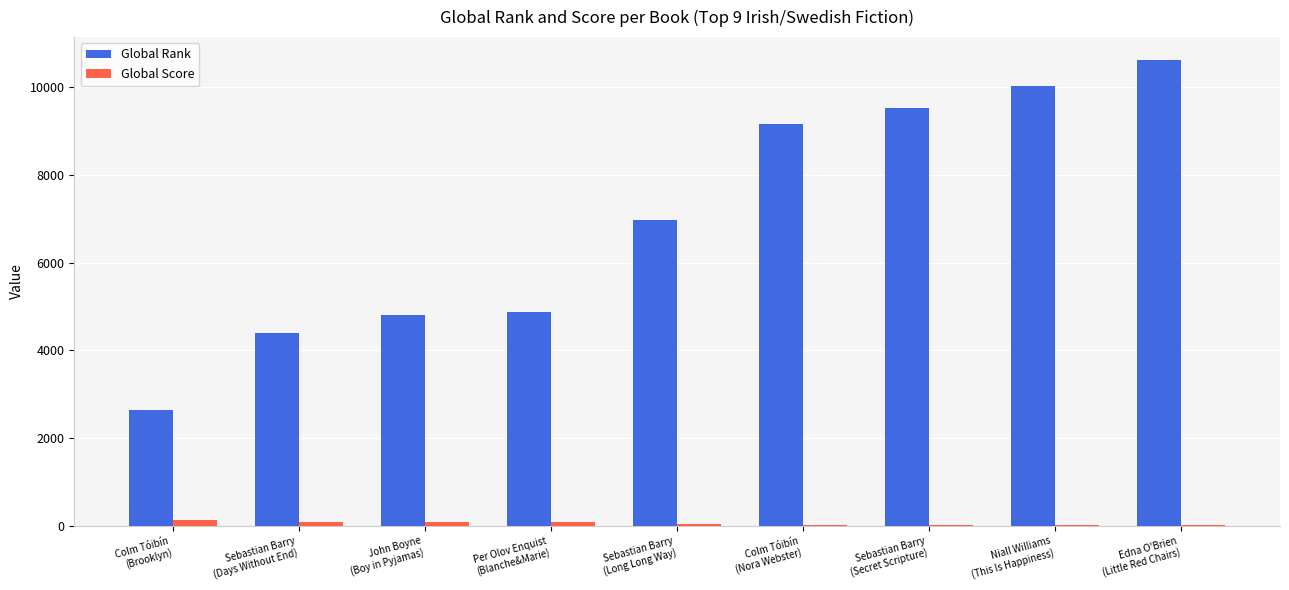

What is the highest value of the Global Rank series?

10610